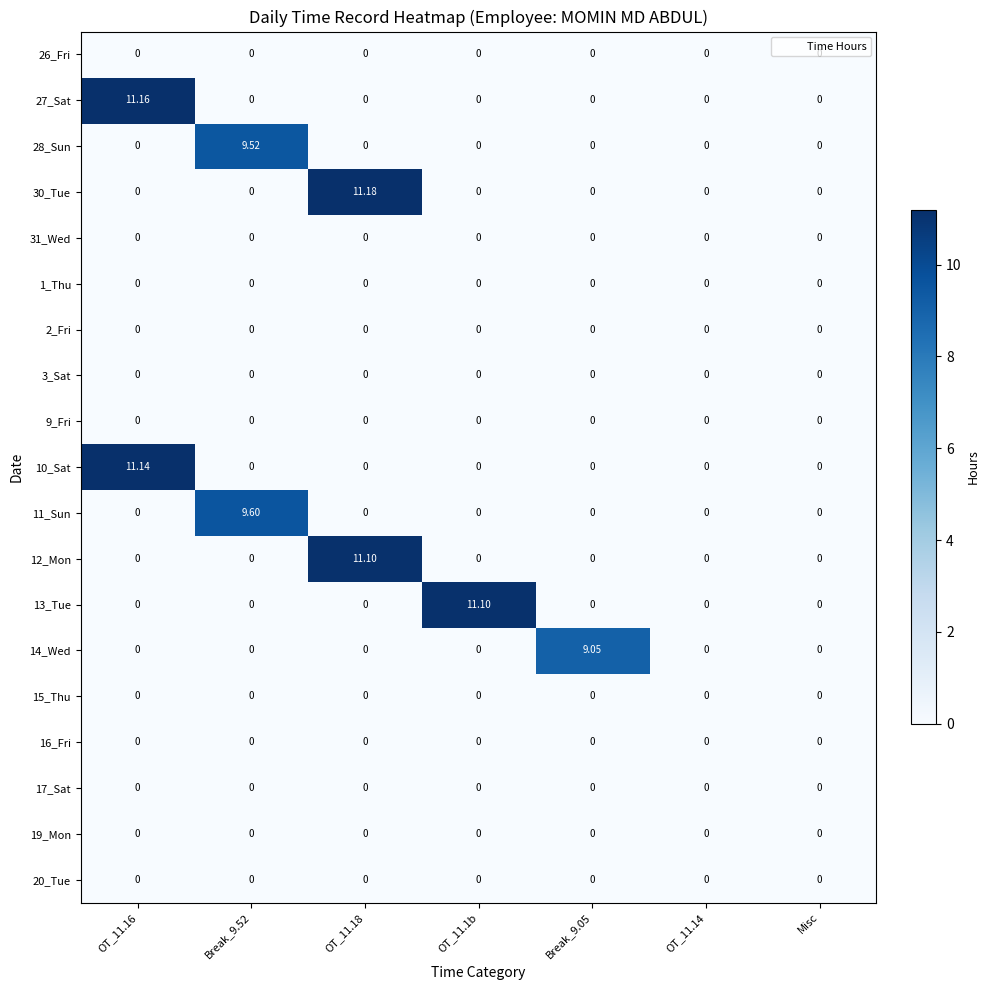

Count the number of categories in the chart.

7